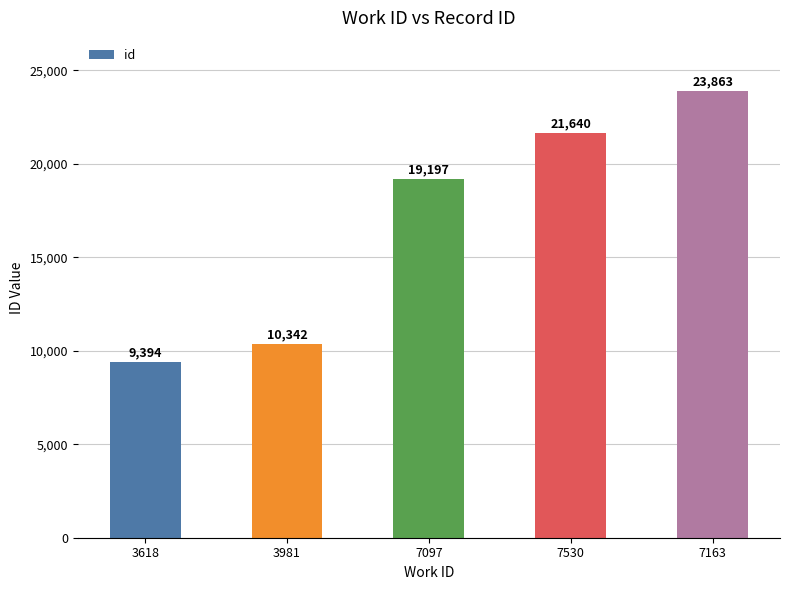

Reading left to right, list all the values displayed in this chart.

3618=9394	3981=10342	7097=19197	7530=21640	7163=23863